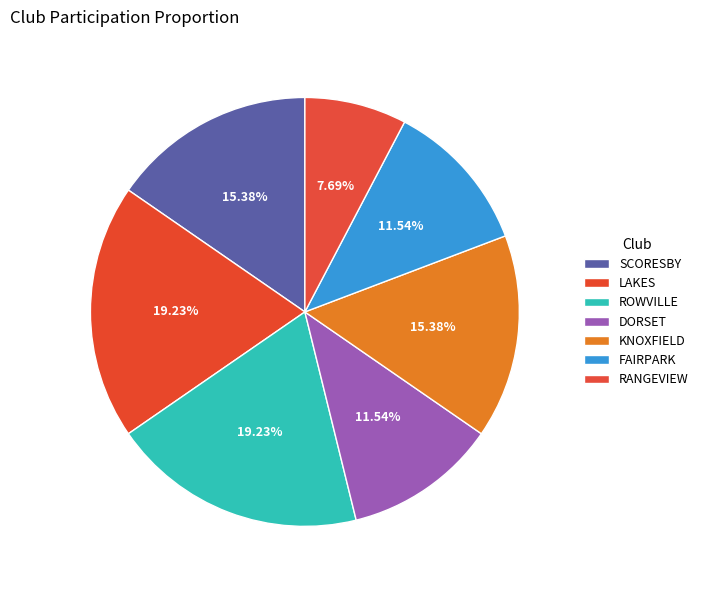

Rank the categories by value from highest to lowest.

LAKES, ROWVILLE, SCORESBY, KNOXFIELD, DORSET, FAIRPARK, RANGEVIEW